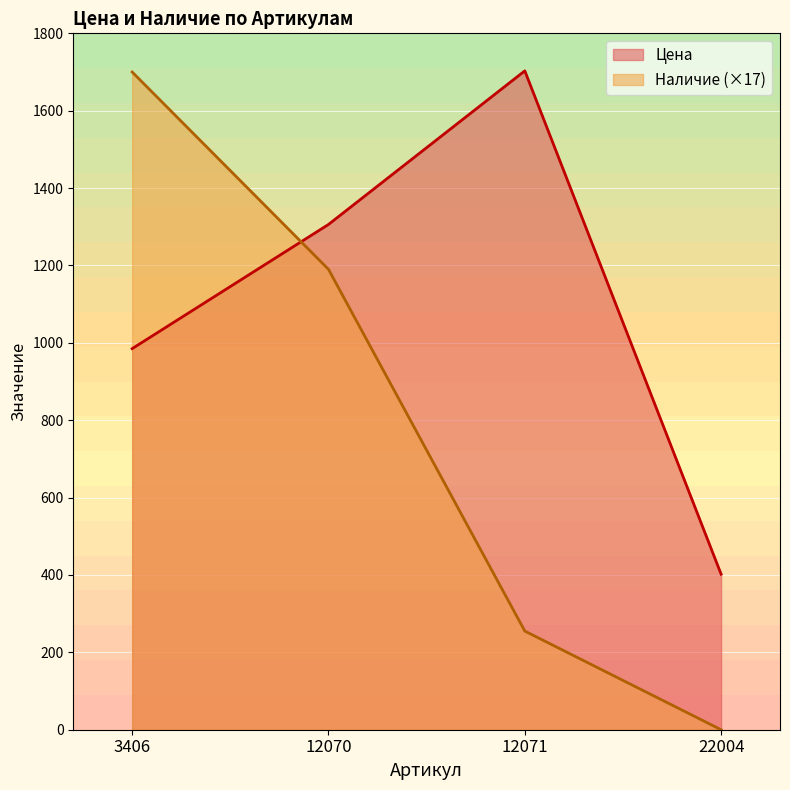

List the series in order of their peak value, lowest first.

Наличие, Цена